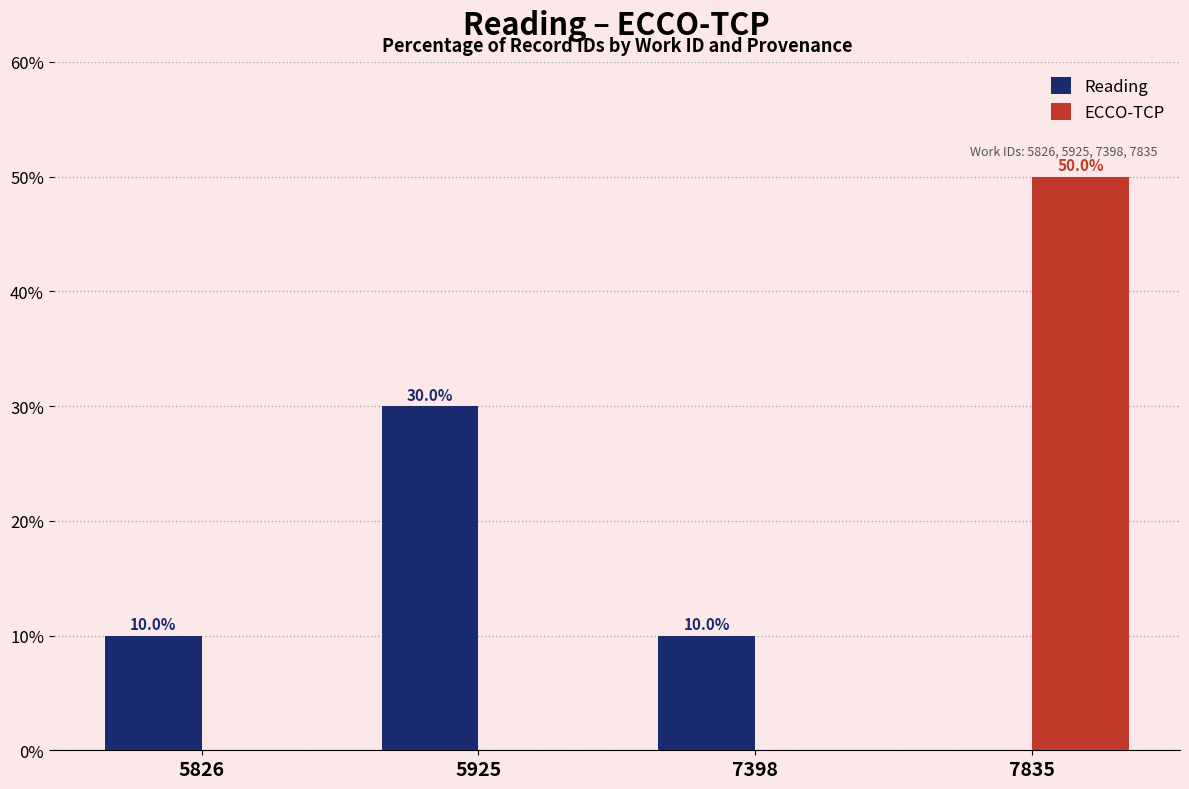

The value of ECCO-TCP at 7835 is 88. True or false?

False